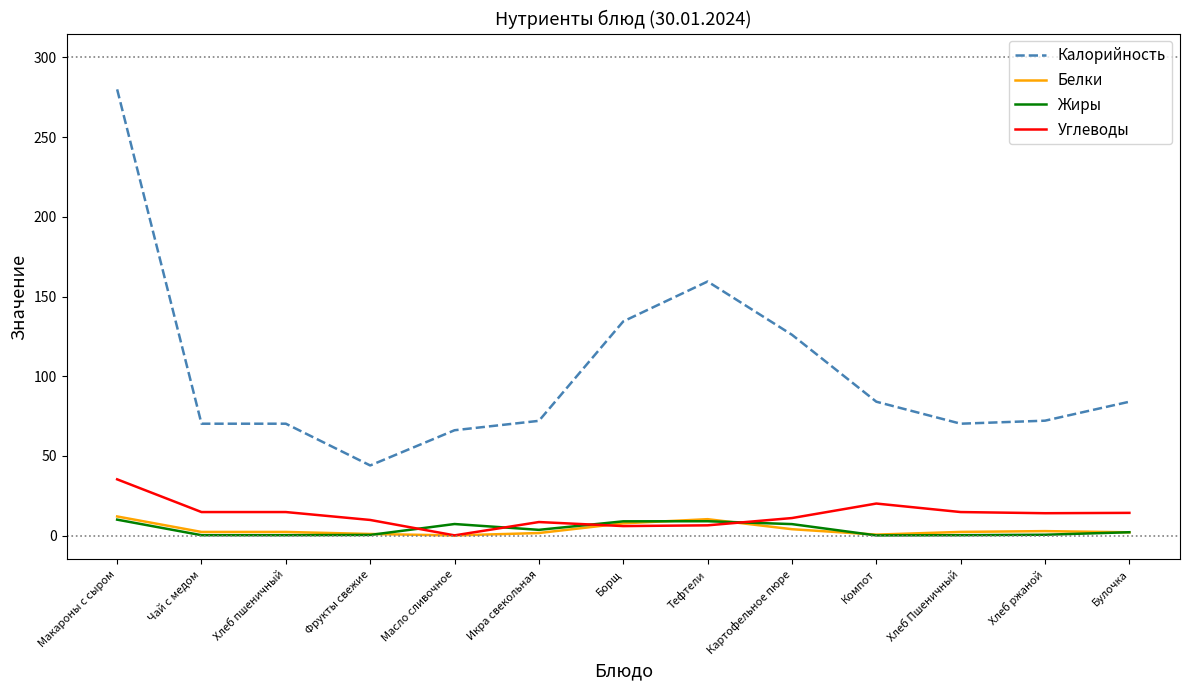

True or false: Калорийность and Жиры intersect in this chart.

False